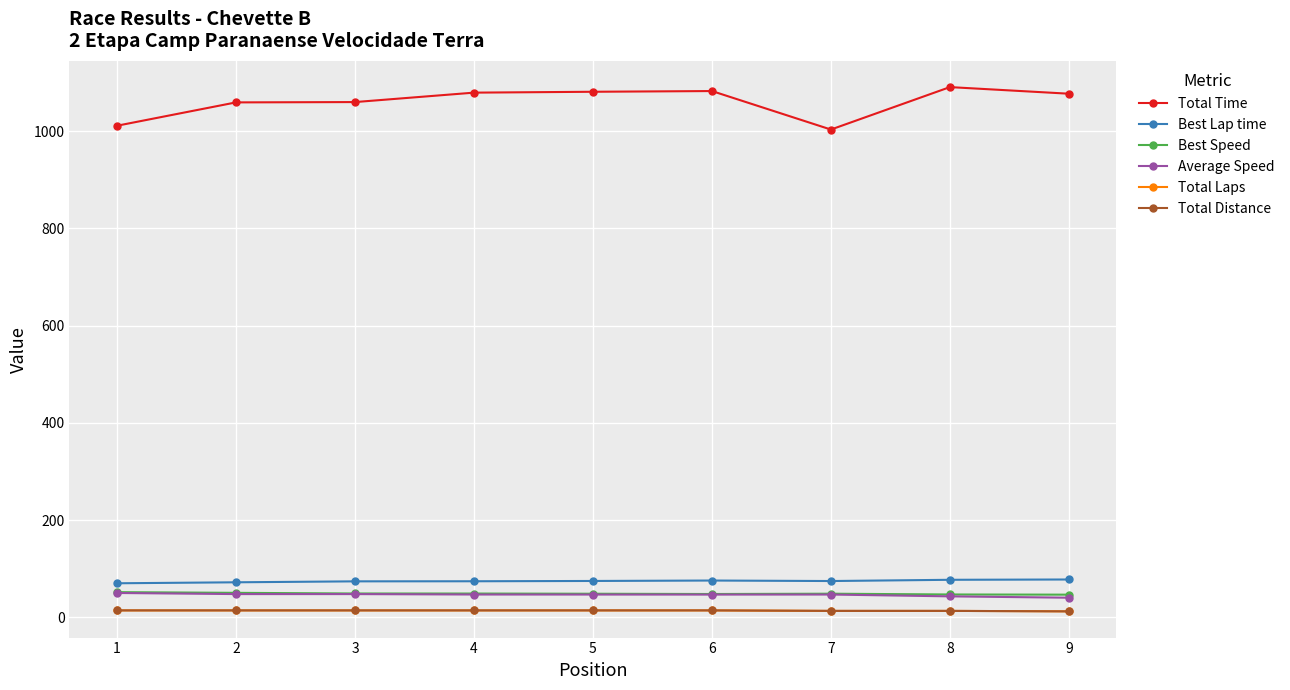

Does the chart have visible grid lines?

Yes